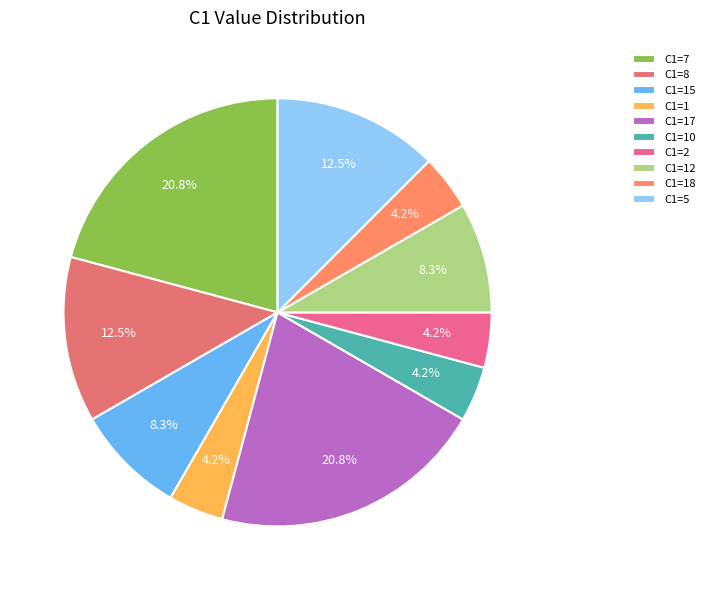

Which category has the biggest portion of the pie?

7